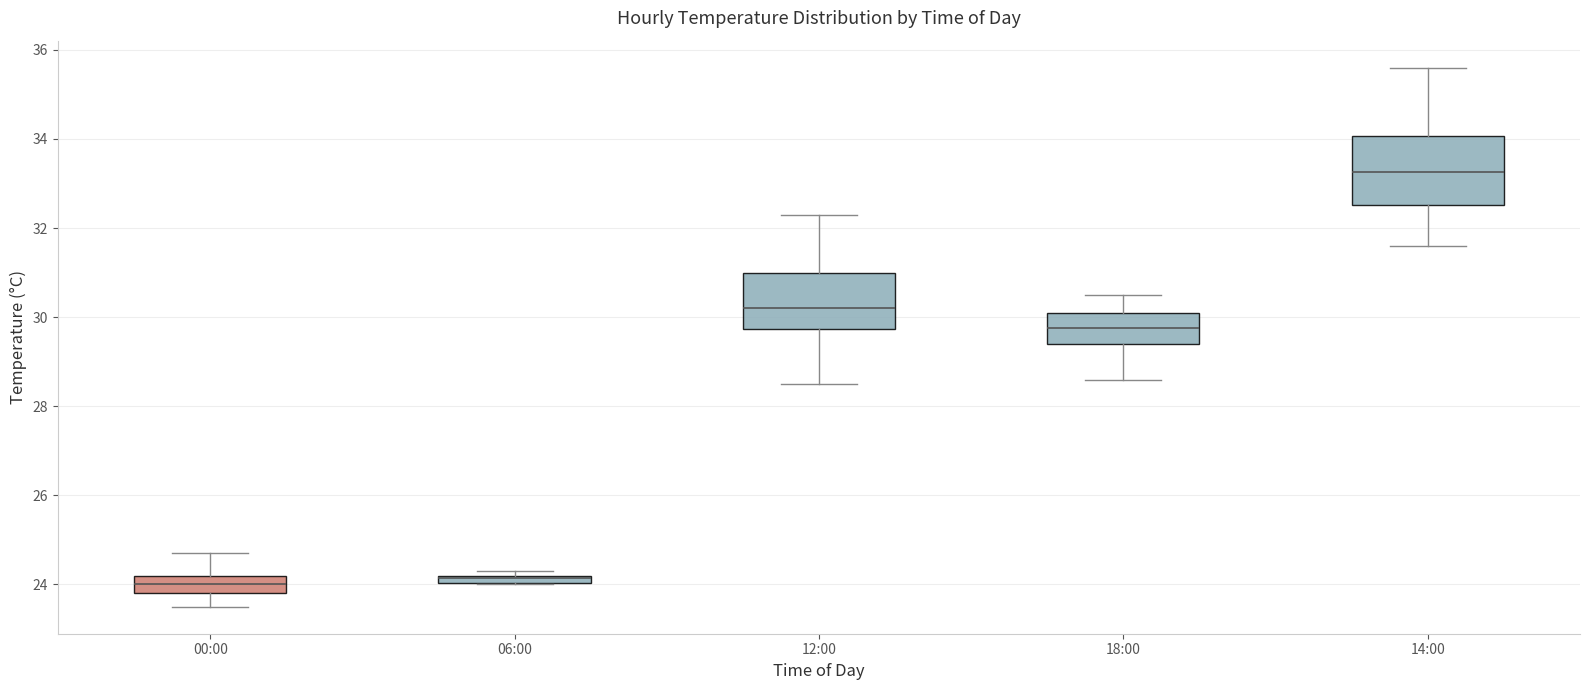

Where does the upper whisker of the box for 00:00 end on the y-axis? The values are not printed on the chart, so give them approximately, as read against the axis.

24.8